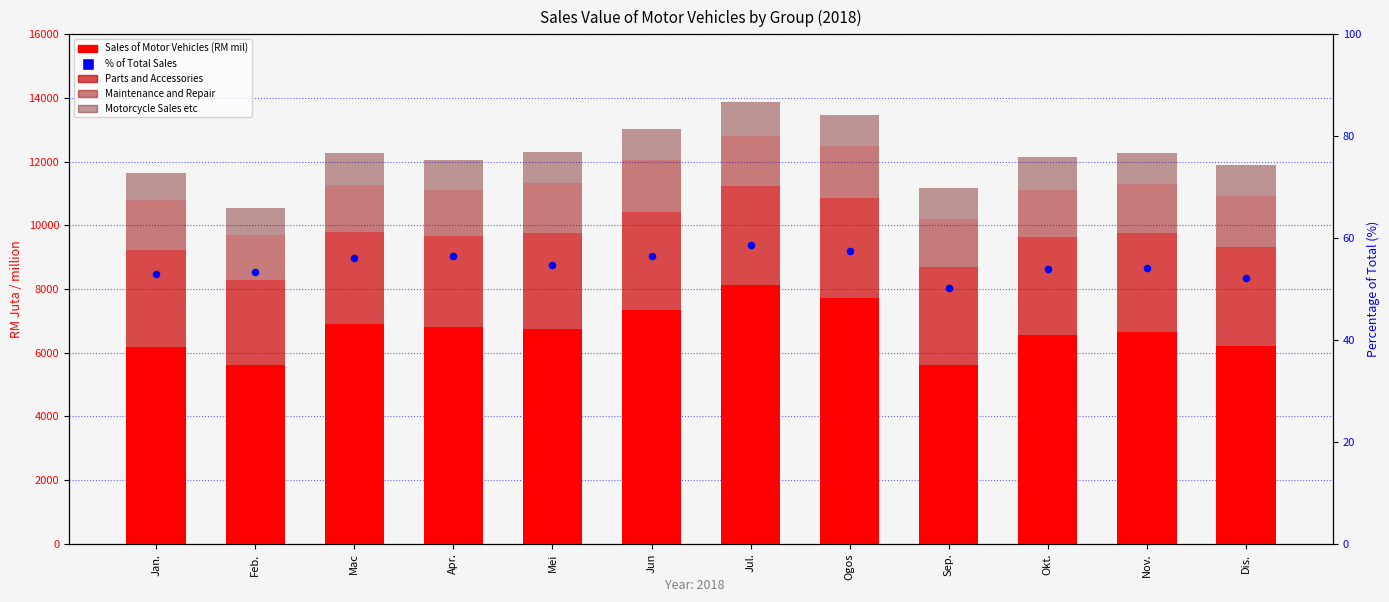

Is the value of Parts and Accessories at Ogos greater than the value of Motorcycle Sales etc at Mac?

Yes